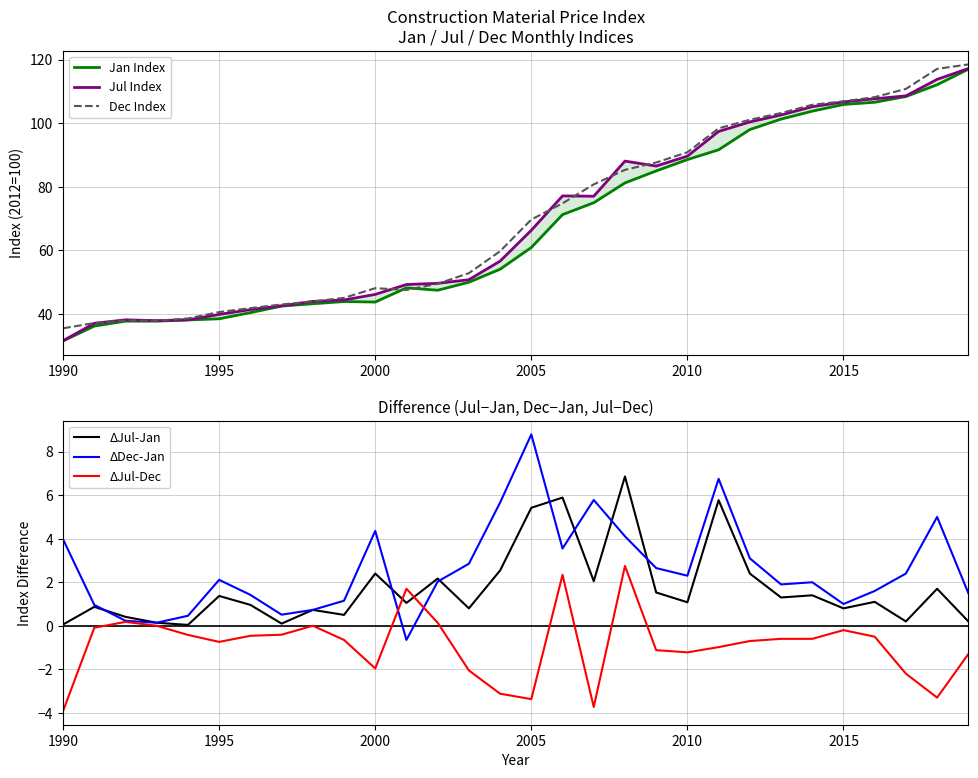

True or false: ΔDec-Jan and Jan Index intersect in this chart.

False